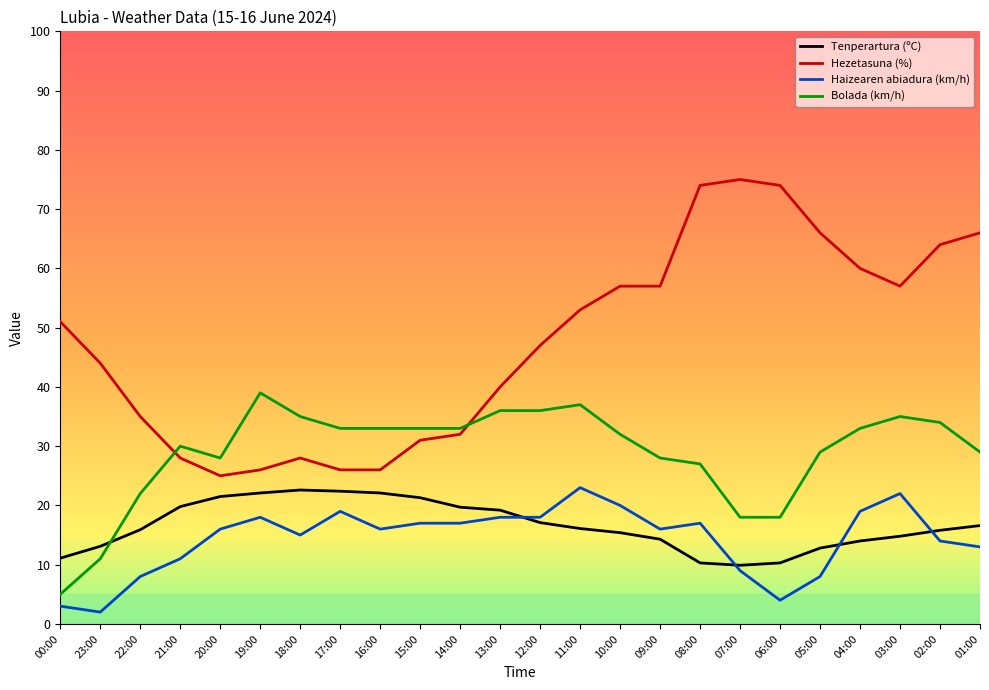

How many lines are shown in the chart?

4